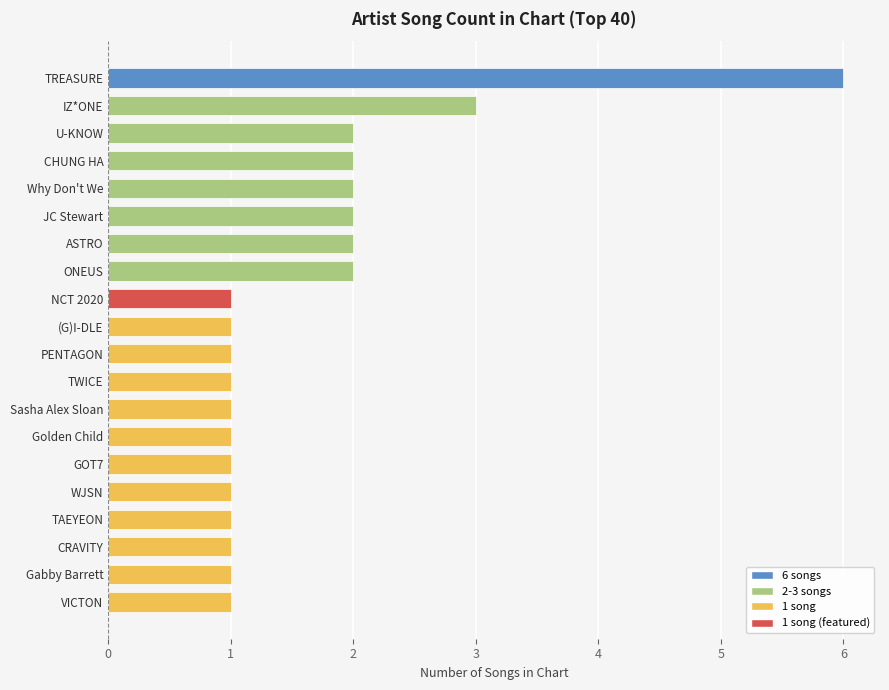

At which label is the value closest to 3?

IZ*ONE